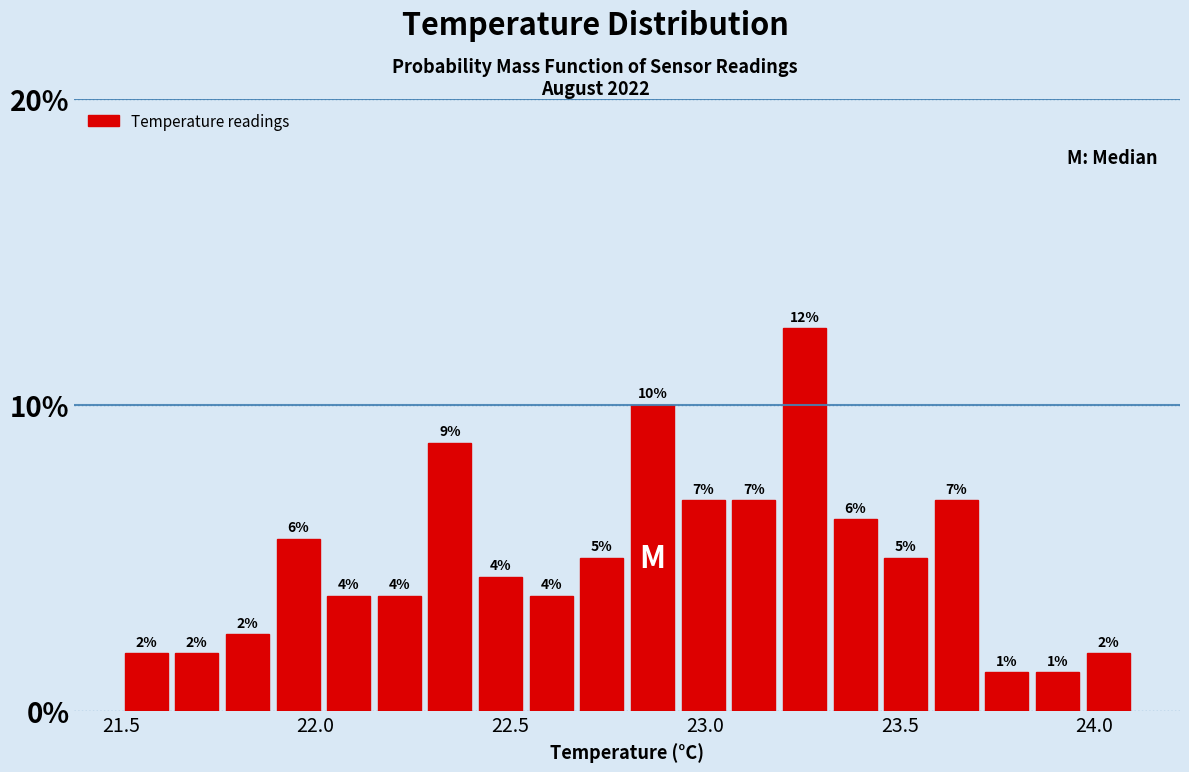

Read against the x-axis, roughly where is the centre of the tallest bar?

23.25